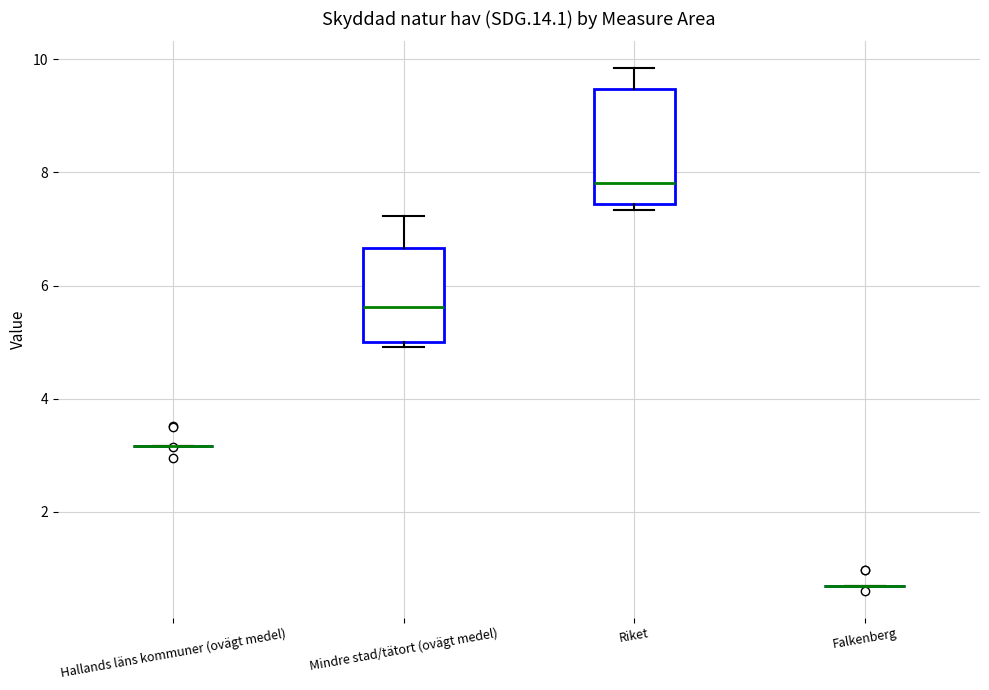

Reading left to right, read every box against the y-axis: the position of its median line, the range the box covers, and the ends of its whiskers. The values are not printed on the chart, so give them approximately, as read against the axis.

Hallands läns kommuner (ovägt medel): box collapsed to a line at 3.2, whiskers 3.2 to 3.2
Mindre stad/tätort (ovägt medel): median 5.6, box 5.0 to 6.6, whiskers 5.0 (just below the box's lower edge) to 7.2
Riket: median 7.8, box 7.4 to 9.4, whiskers 7.4 (just below the box's lower edge) to 9.8
Falkenberg: box collapsed to a line at 0.6, whiskers 0.6 to 0.6